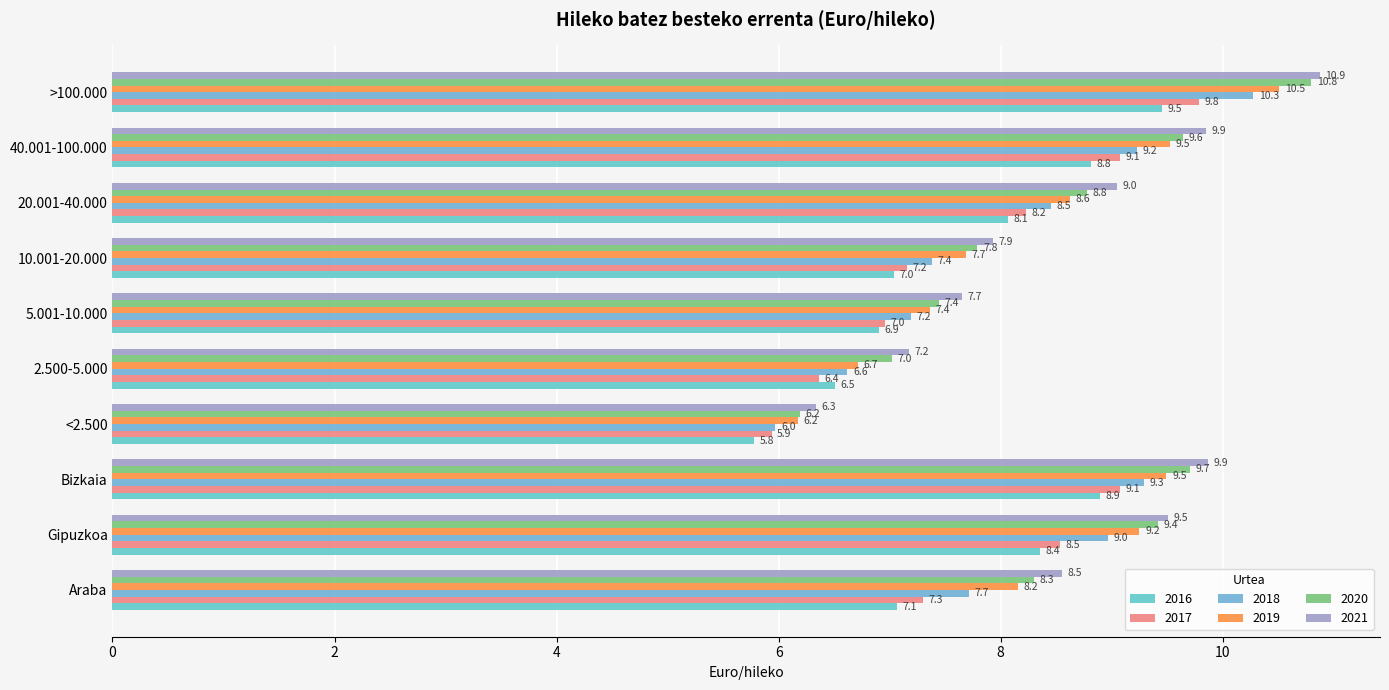

How many values in the 2019 series exceed 8?

6